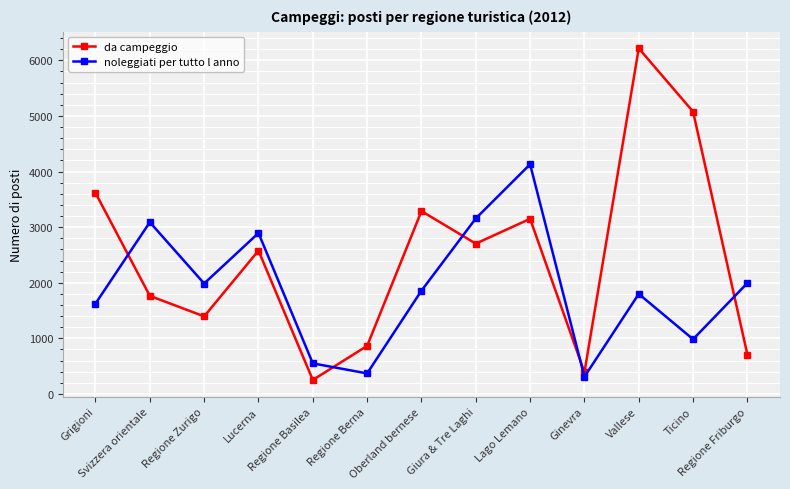

How many interior local peaks does the noleggiati per tutto l anno series have?

4